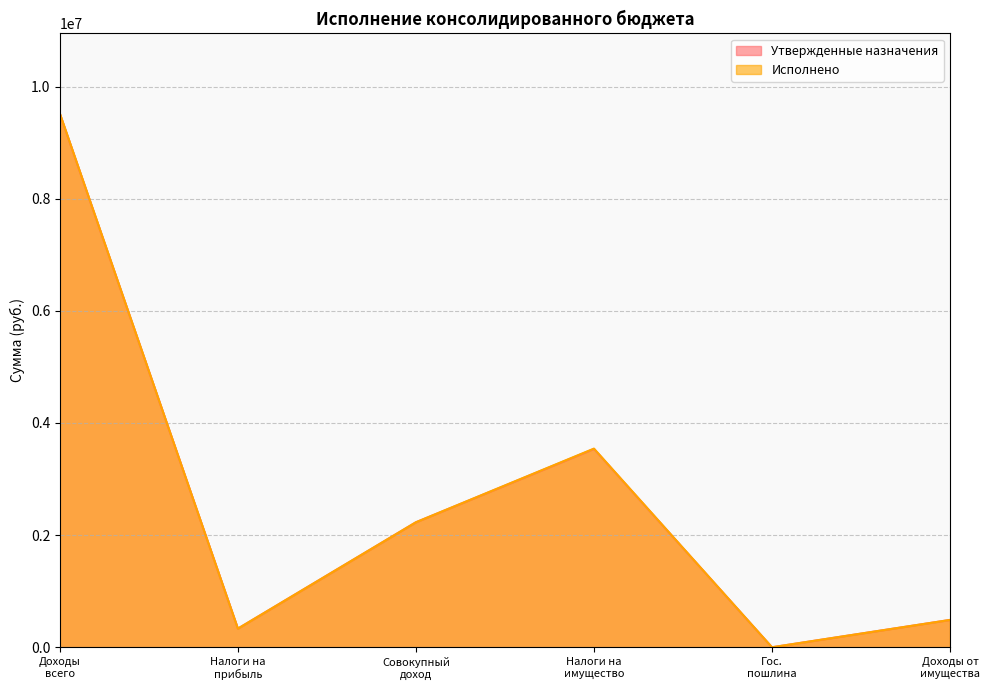

How many interior local peaks does the Утвержденные назначения series have?

1